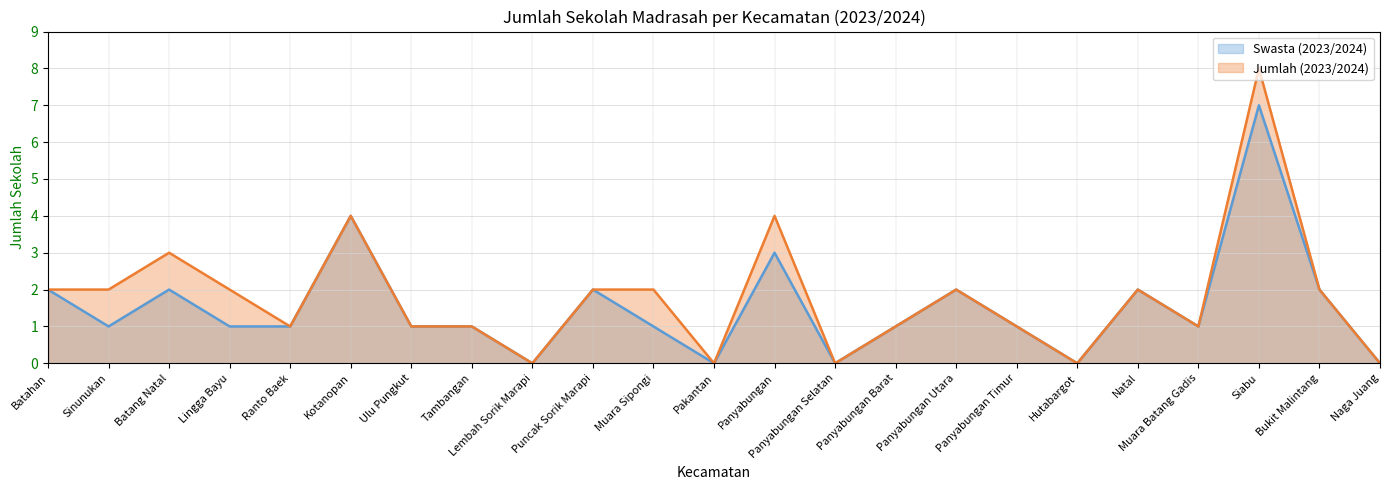

What is the difference between the Swasta (2023/2024) values at Naga Juang and Panyabungan Timur?

1